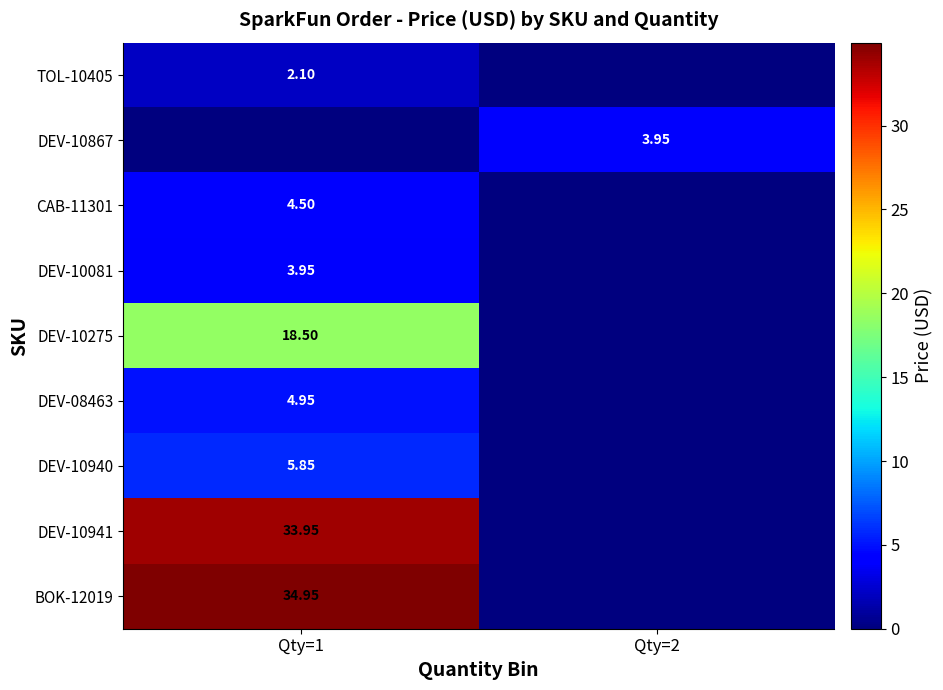

Is the value of DEV-10940 at Qty=1 greater than the value of BOK-12019 at Qty=1?

No